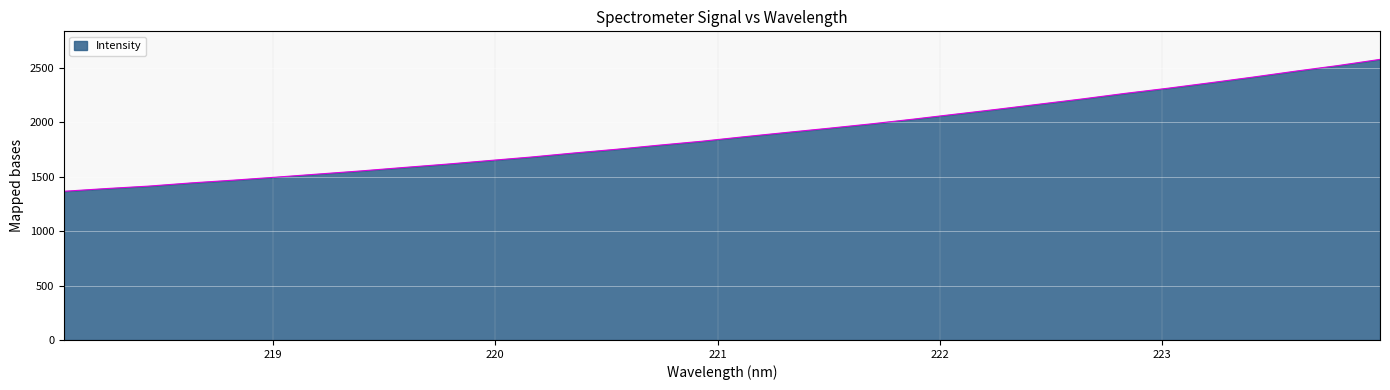

What is the minimum value shown in the chart?

1365.3